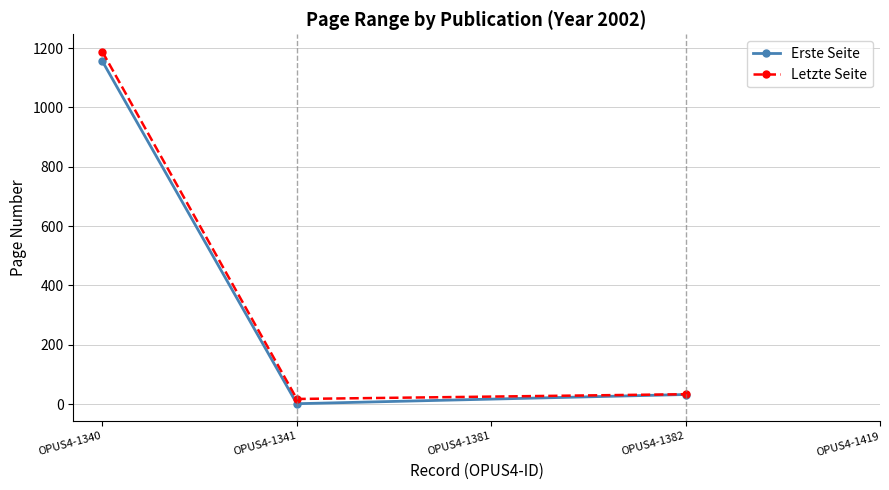

At which label does Letzte Seite reach its peak?

OPUS4-1340